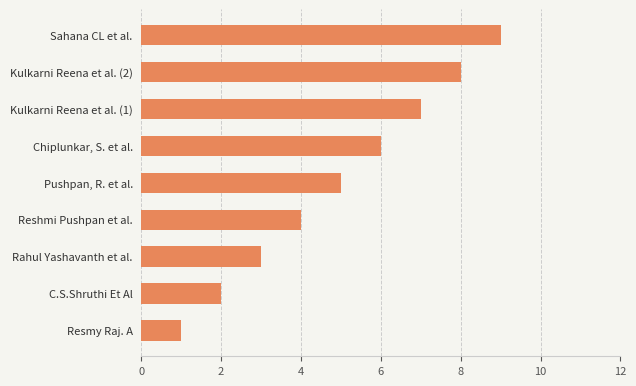

How many data points does each series have?

9